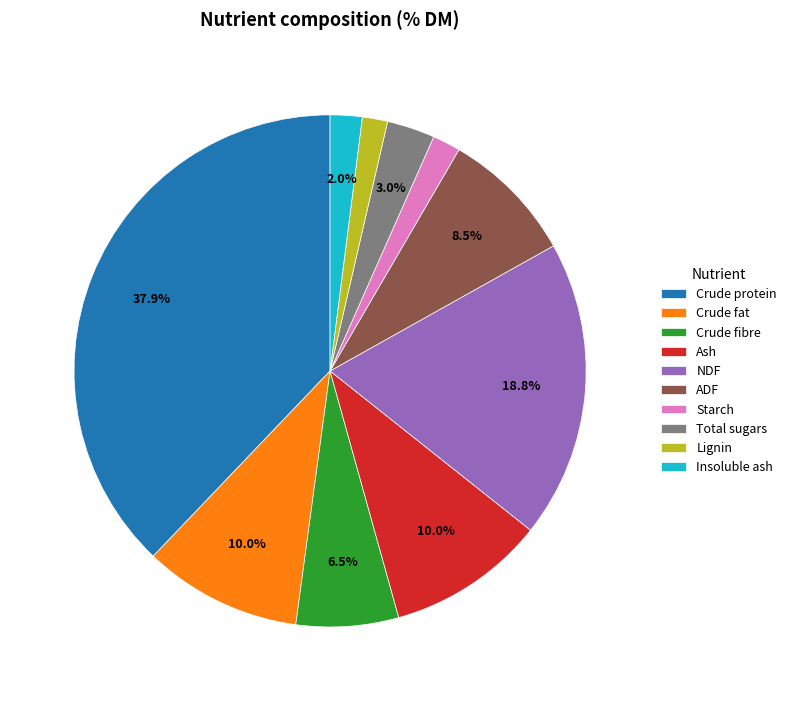

True or false: Starch accounts for 2% of the total.

True